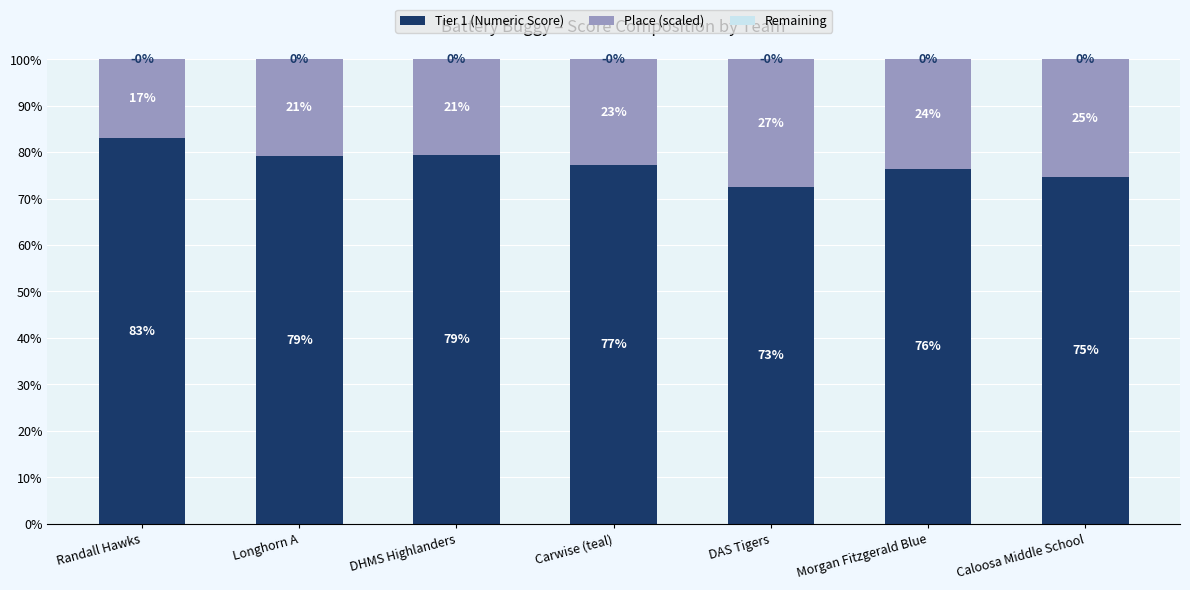

What is the total value across all series at Morgan Fitzgerald Blue?

100.0